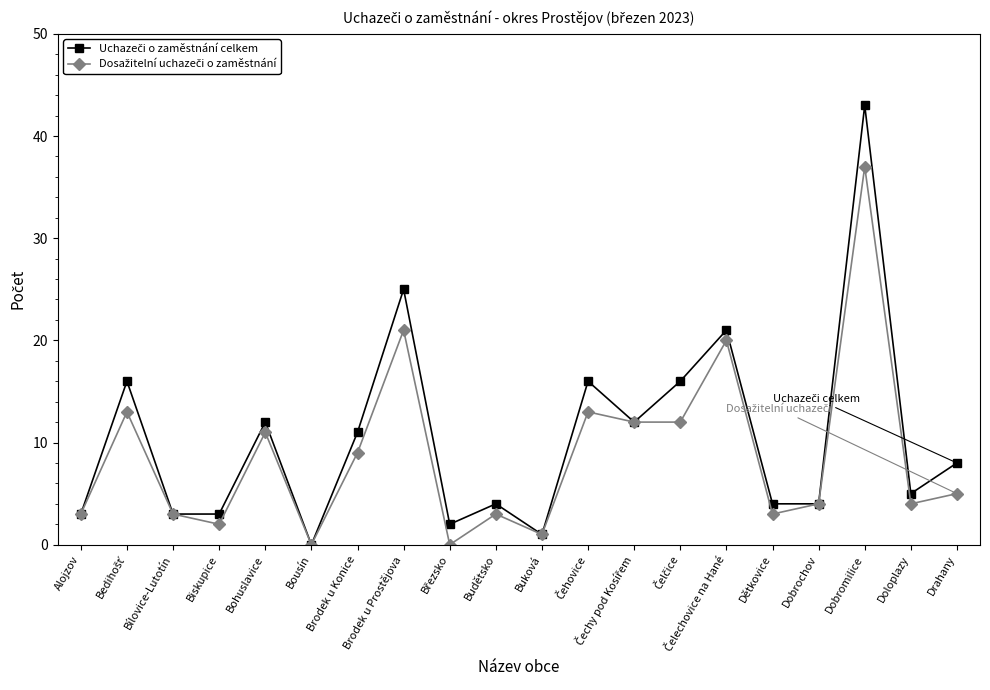

At which category is the sum across all series the highest?

Dobromilice